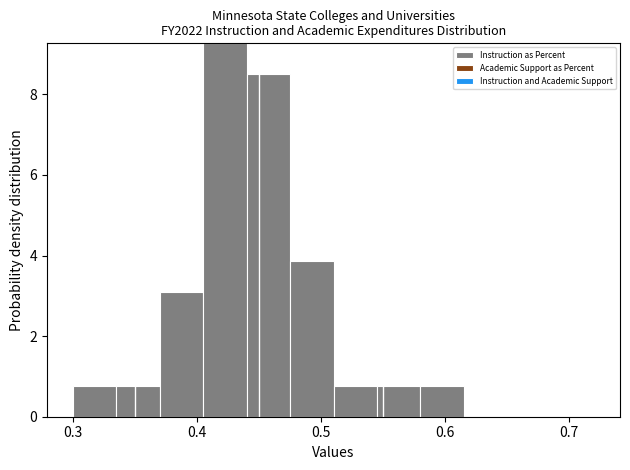

Around what value on the x-axis is the tallest bar? Give the approximate position of its centre, as read against the axis.

0.42